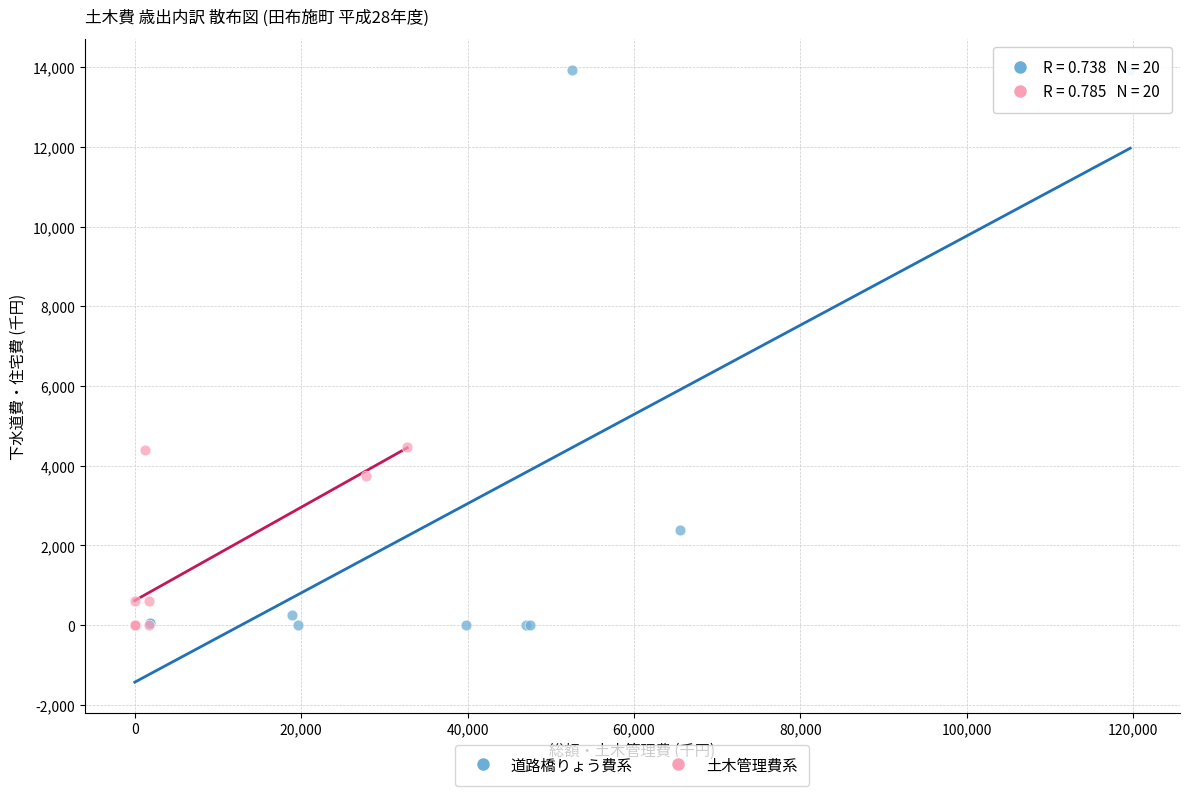

Which series has the largest Y range (max minus min)?

道路橋りょう費系